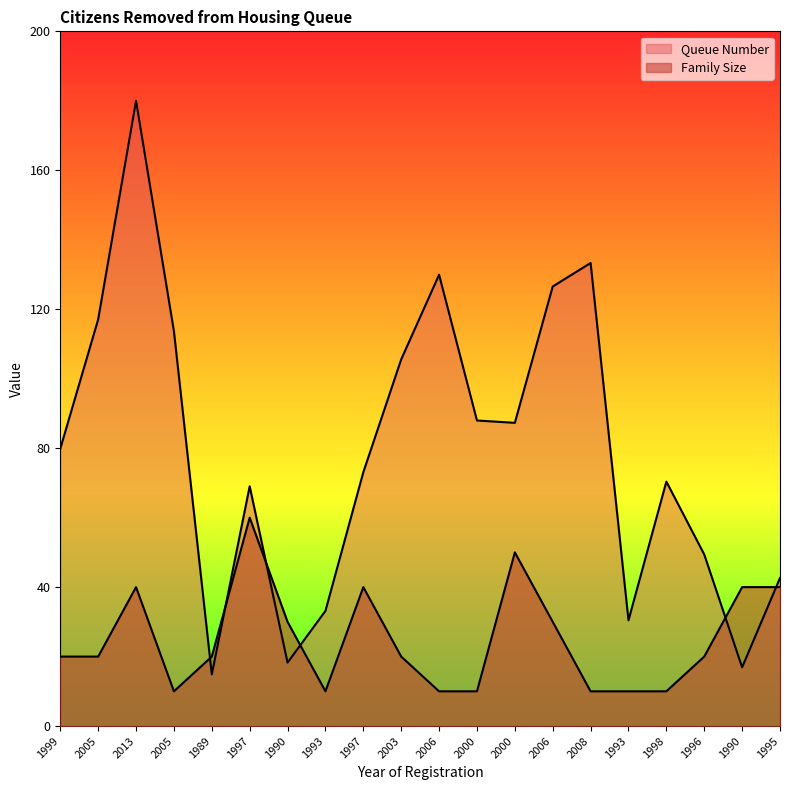

The Family Size series shows 7.7 at 1996. True or false?

False